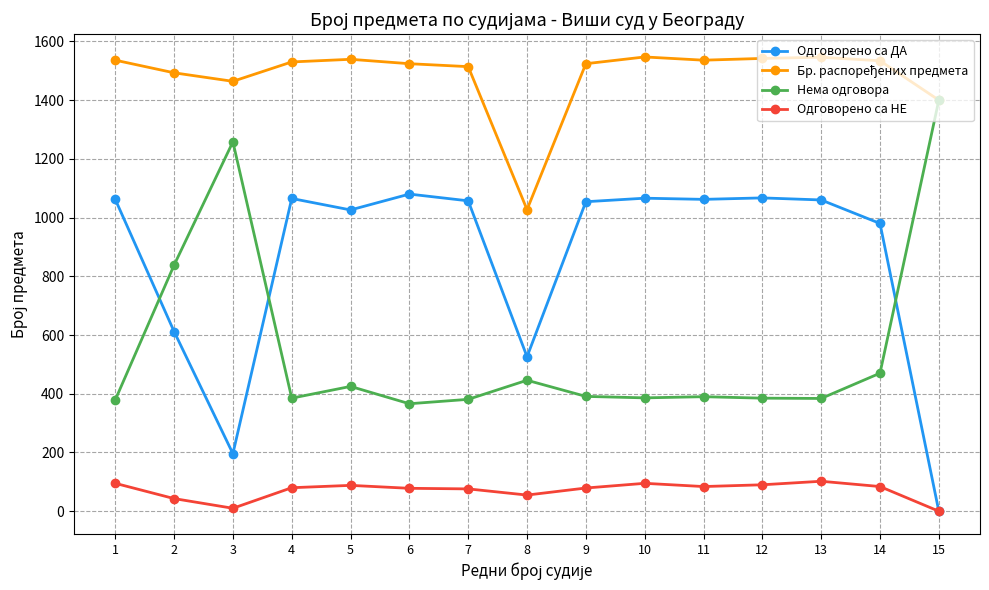

At which category does Одговорено са НЕ reach its first local valley?

3